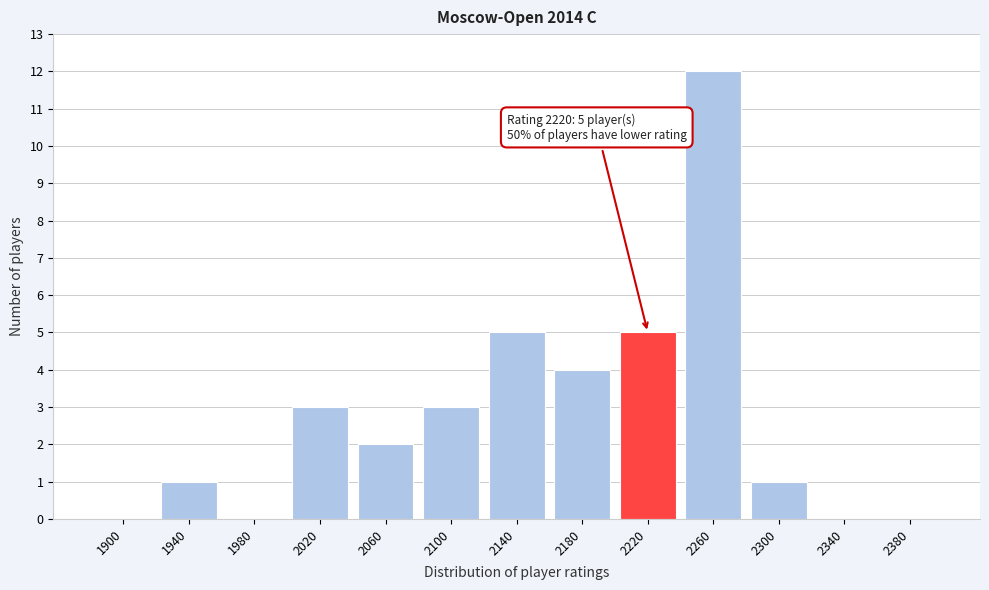

Reading right to left, list all the values displayed in this chart.

2380=0	2340=0	2300=1	2260=12	2220=5	2180=4	2140=5	2100=3	2060=2	2020=3	1980=0	1940=1	1900=0